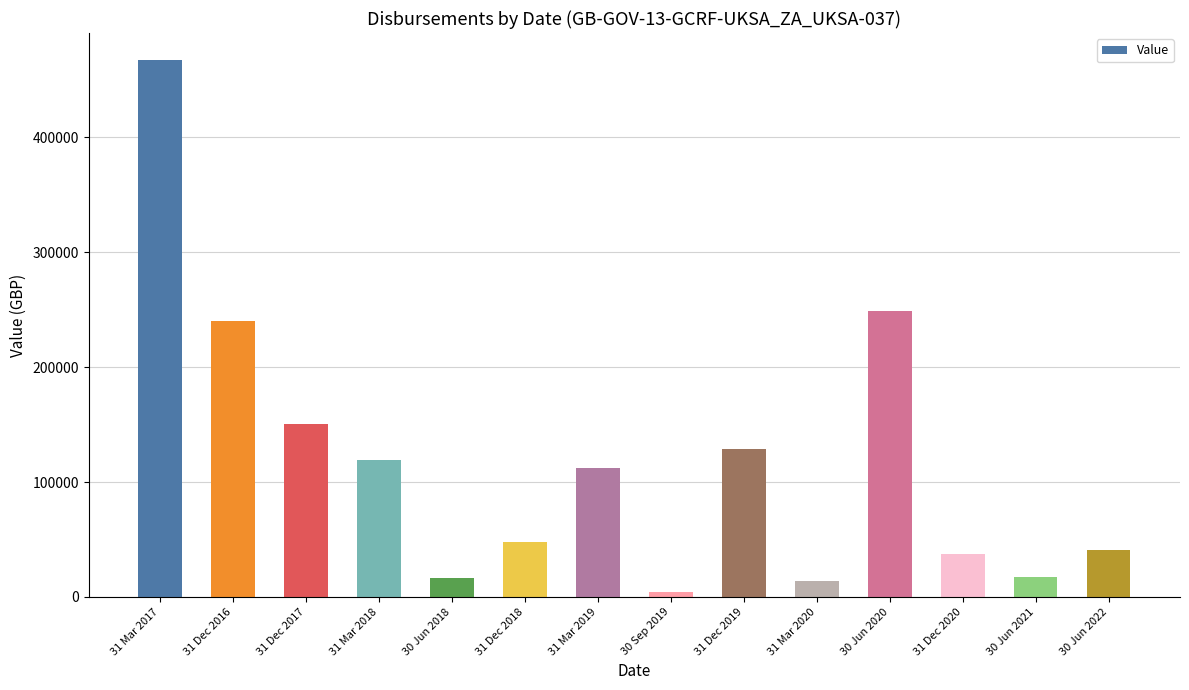

Are the bars grouped side by side (vs. stacked)?

No